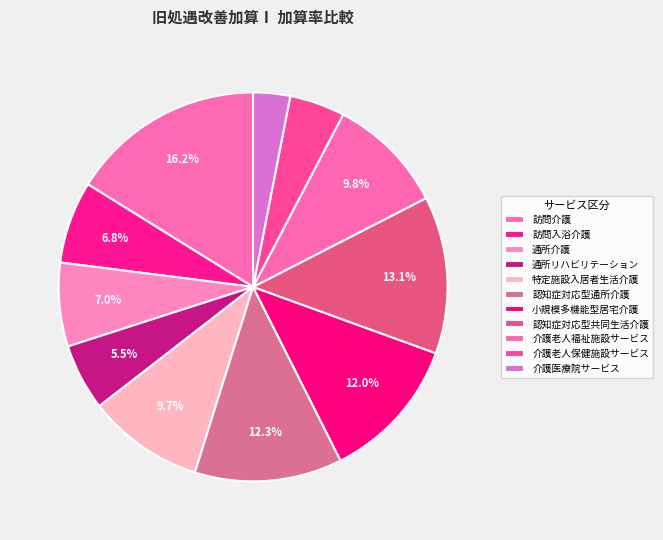

What is the largest slice in the pie chart?

訪問介護